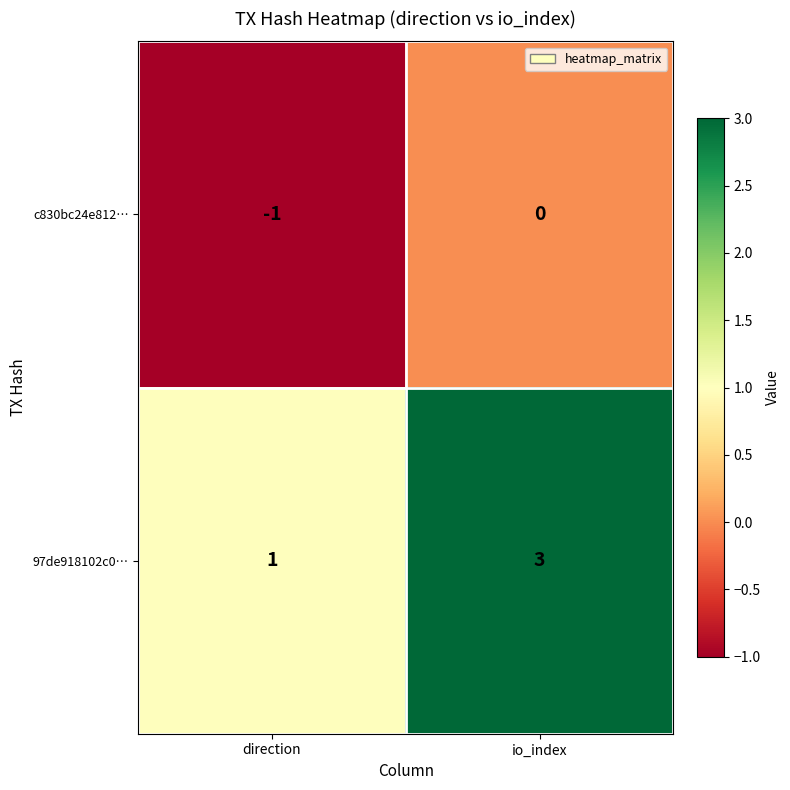

Rank the series at io_index from lowest to highest value.

c830bc24e812…, 97de918102c0…